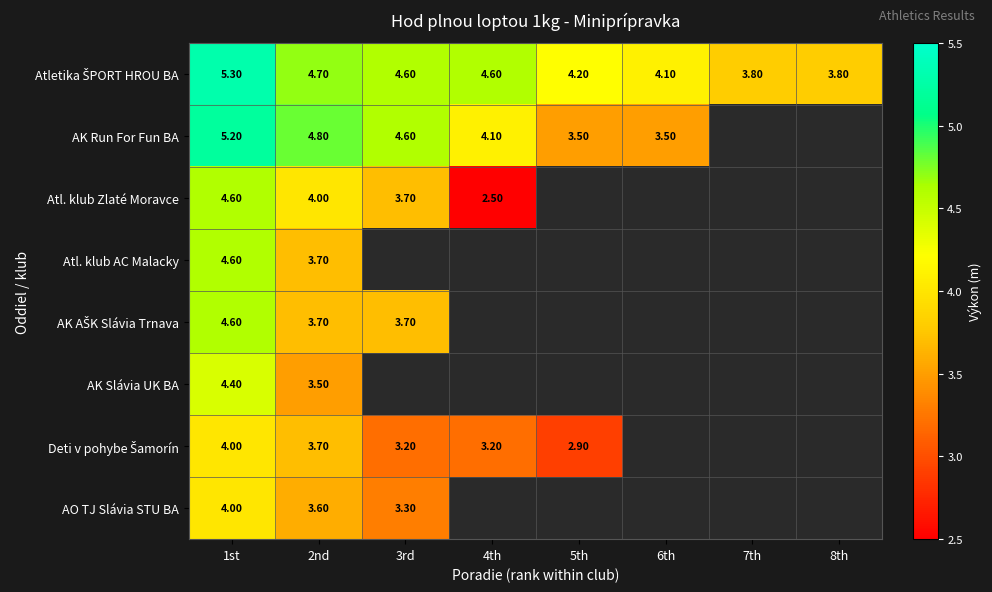

Count the number of data series in this chart.

8